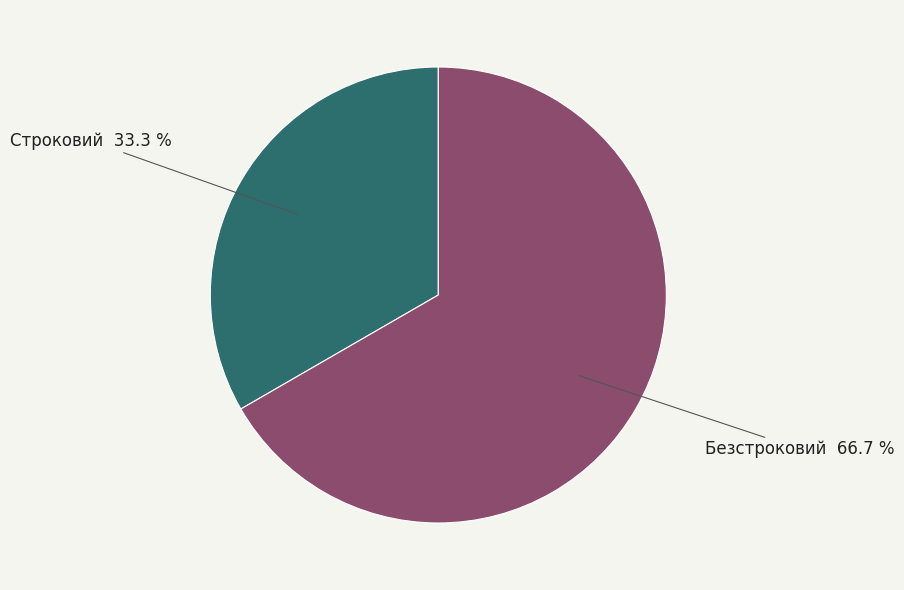

To the nearest percent, what is the average slice percentage?

50%